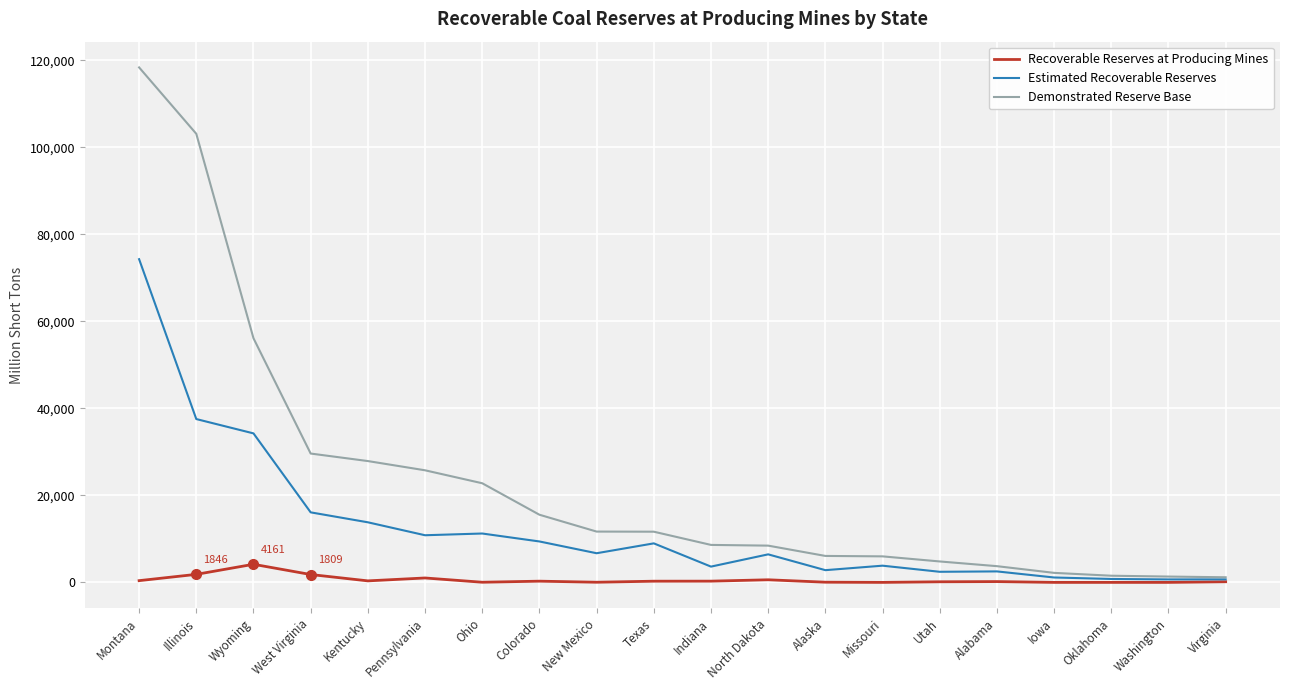

The Demonstrated Reserve Base series shows 56113 at Wyoming. True or false?

True